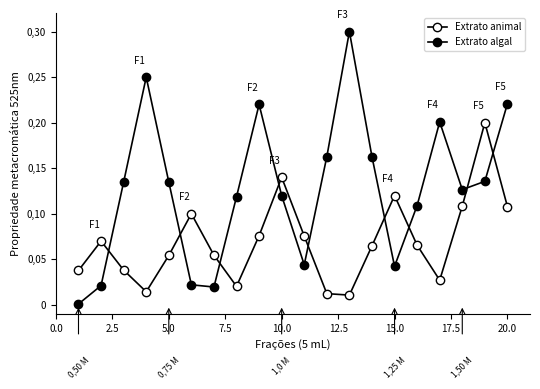

In Extrato animal, how many points are higher than both neighbors (excluding endpoints)?

5